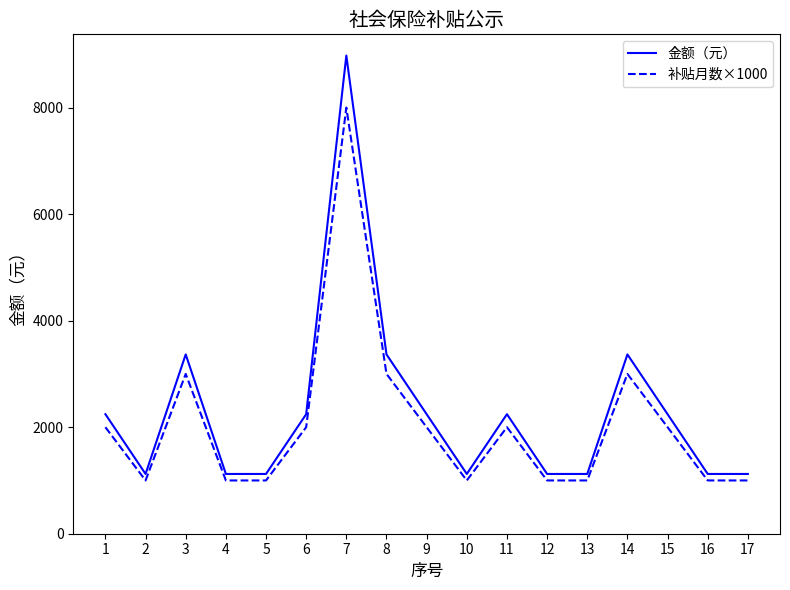

Reading left to right, what are all the values shown in this chart?

金额（元）: 1=2244.2	2=1122.1	3=3366.2	4=1122.1	5=1122.1	6=2244.2	7=8976.6	8=3366.2	9=2244.2	10=1122.1	11=2244.2	12=1122.1	13=1122.1	14=3366.2	15=2244.2	16=1122.1	17=1122.1
补贴月数×1000: 1=2000.0	2=1000.0	3=3000.0	4=1000.0	5=1000.0	6=2000.0	7=8000.0	8=3000.0	9=2000.0	10=1000.0	11=2000.0	12=1000.0	13=1000.0	14=3000.0	15=2000.0	16=1000.0	17=1000.0